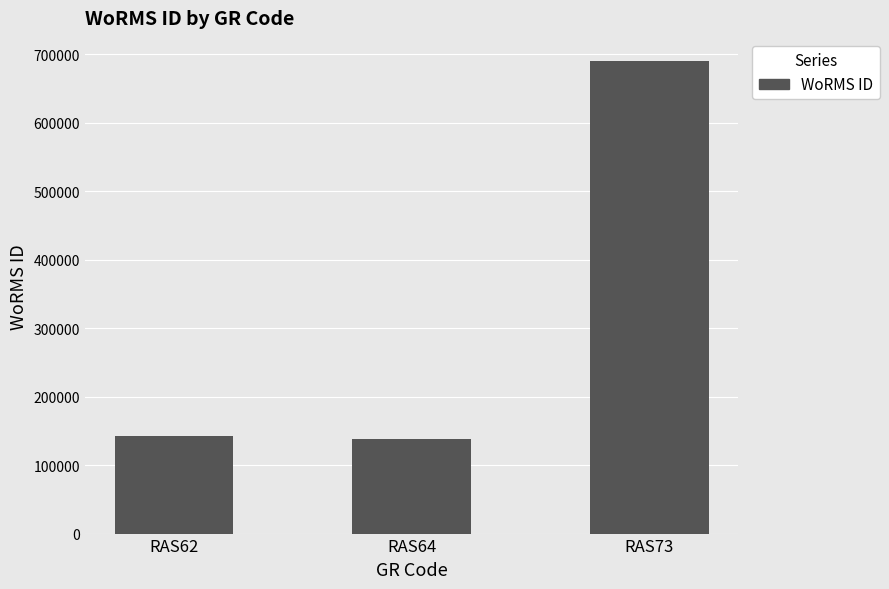

How many bars are there in total?

3